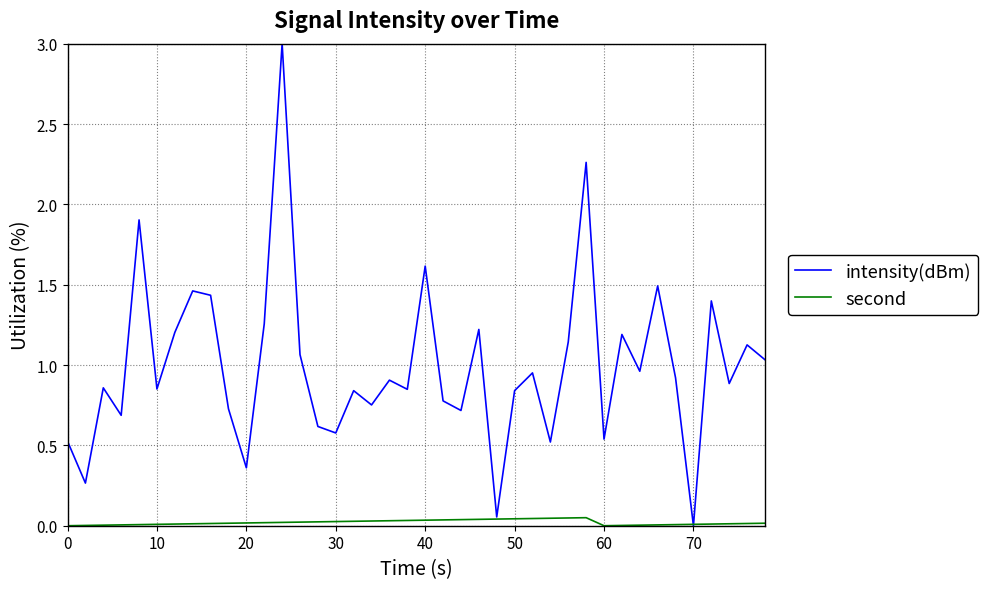

Rank the series by their average value, from highest to lowest.

intensity(dBm), second